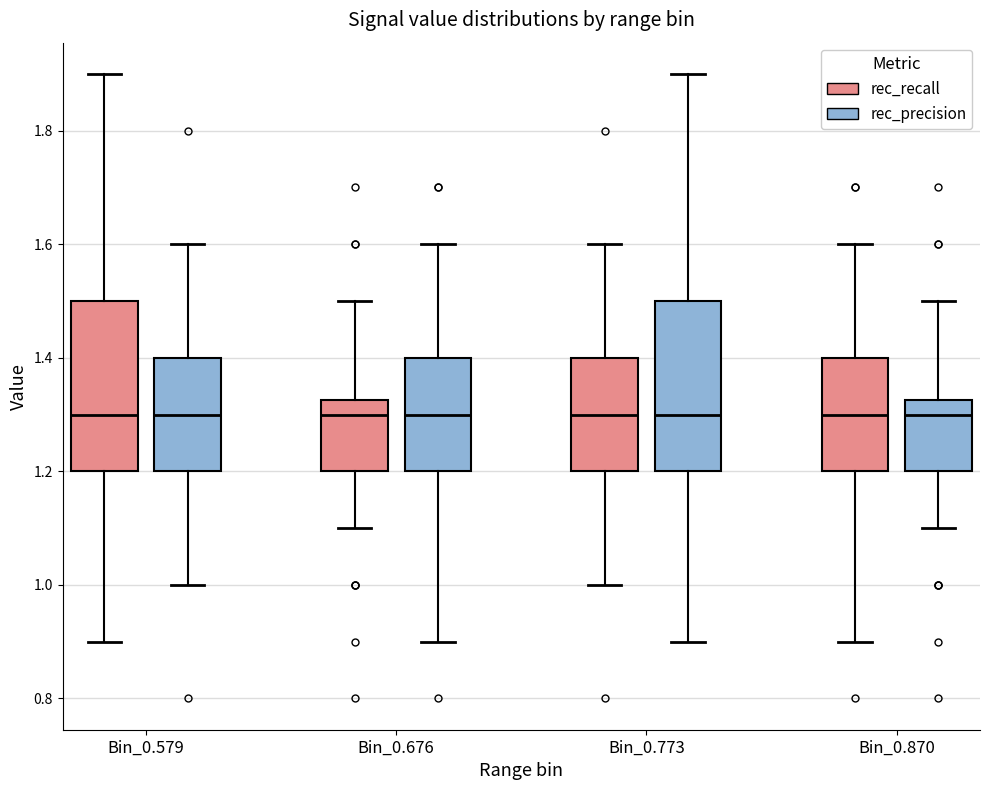

Reading left to right, read every box against the y-axis: the position of its median line, the range the box covers, and the ends of its whiskers. The values are not printed on the chart, so give them approximately, as read against the axis.

Bin_0.579 (rec_recall): median 1.30, box 1.20 to 1.50, whiskers 0.90 to 1.90
Bin_0.579 (rec_precision): median 1.30, box 1.20 to 1.40, whiskers 1.00 to 1.60
Bin_0.676 (rec_recall): median 1.30, box 1.20 to 1.32, whiskers 1.10 to 1.50
Bin_0.676 (rec_precision): median 1.30, box 1.20 to 1.40, whiskers 0.90 to 1.60
Bin_0.773 (rec_recall): median 1.30, box 1.20 to 1.40, whiskers 1.00 to 1.60
Bin_0.773 (rec_precision): median 1.30, box 1.20 to 1.50, whiskers 0.90 to 1.90
Bin_0.870 (rec_recall): median 1.30, box 1.20 to 1.40, whiskers 0.90 to 1.60
Bin_0.870 (rec_precision): median 1.30, box 1.20 to 1.32, whiskers 1.10 to 1.50